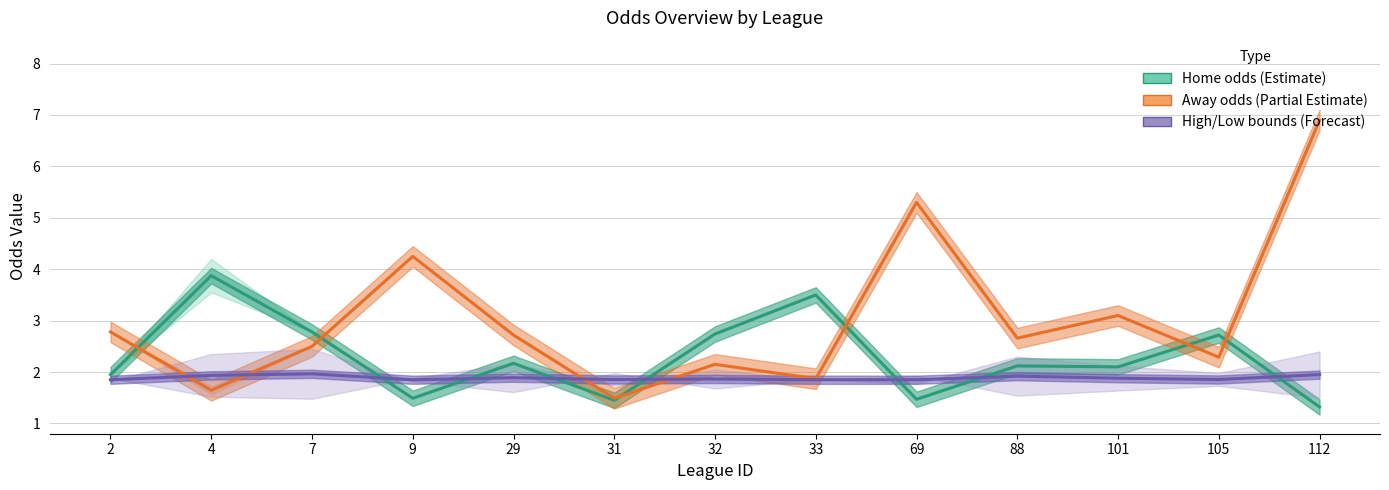

List the labels in order of away mid value, largest first.

112, 69, 9, 101, 2, 29, 88, 7, 105, 32, 33, 4, 31